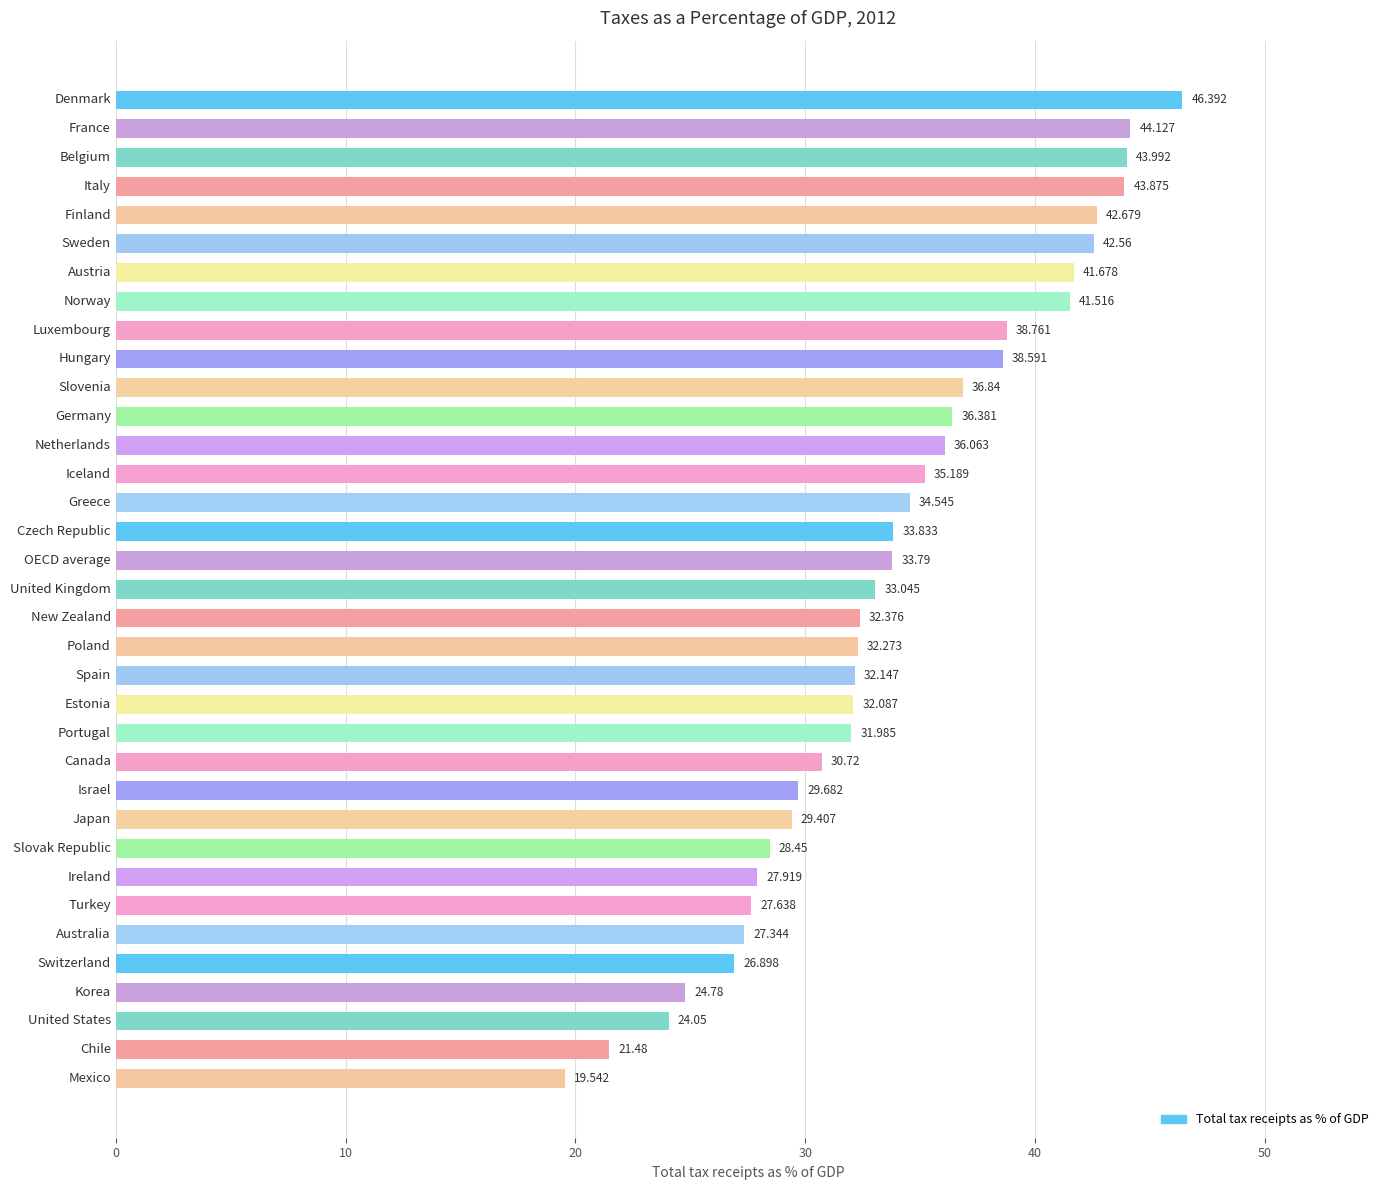

How many bars are there in total?

35